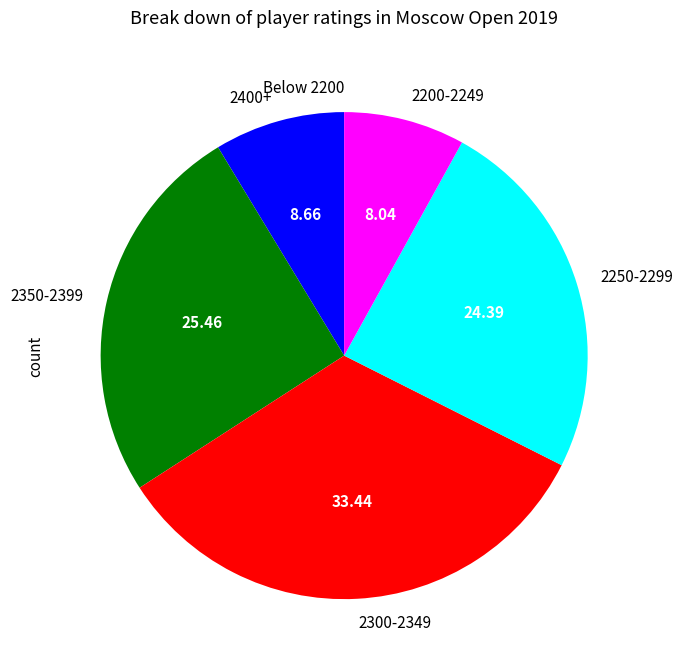

Is the sum of 2250-2299 and 2400+ greater than half?

No